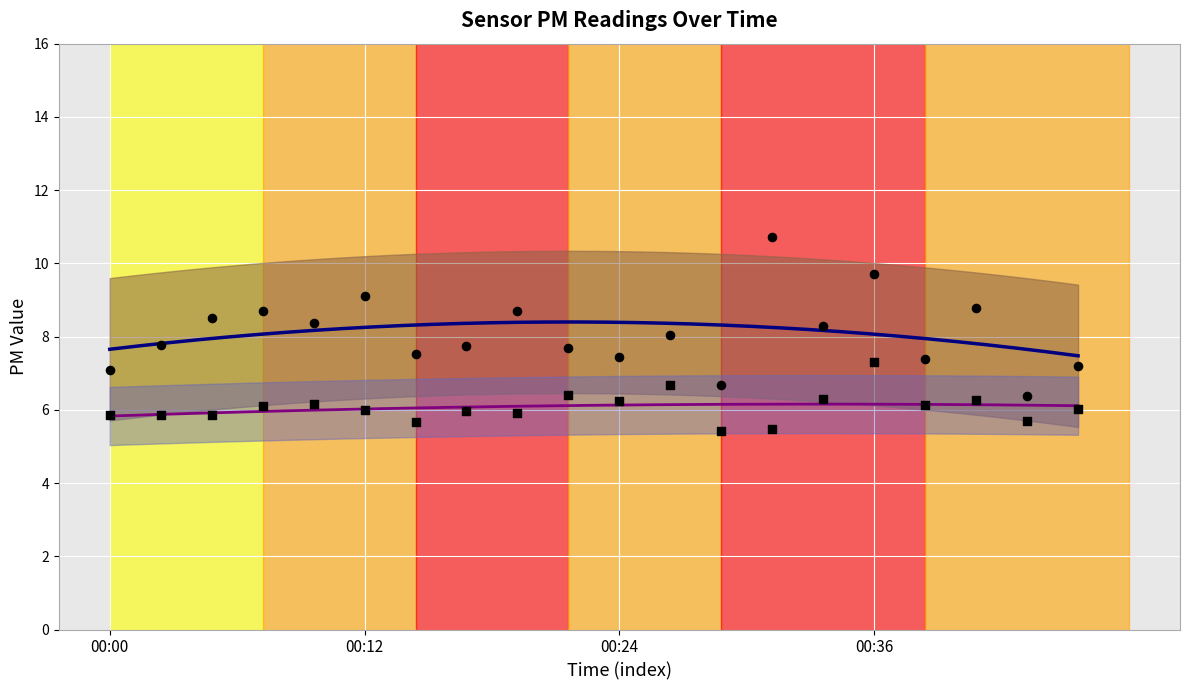

Which series has the largest total across all categories?

SDS_P1